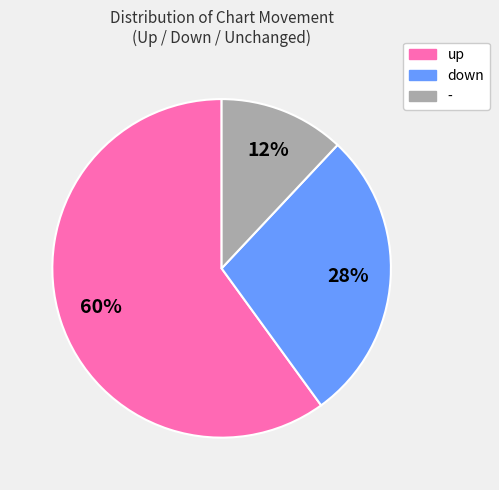

What is the largest slice in the pie chart?

up